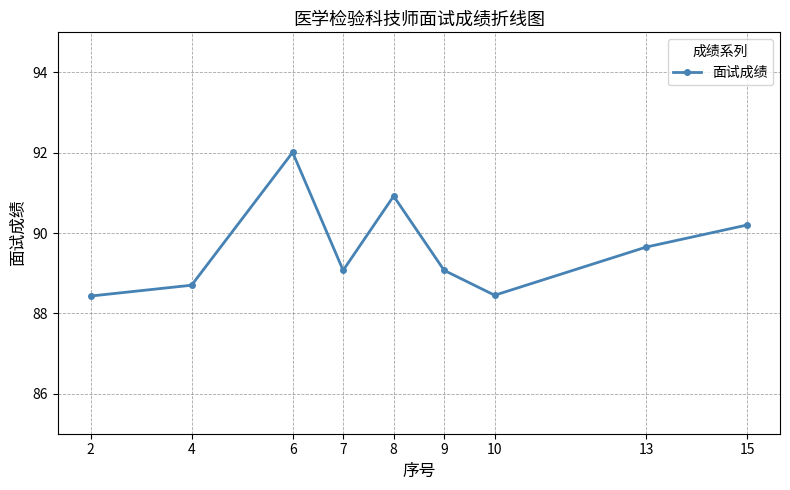

The chart shows a value of 88.5 at 10. True or false?

True